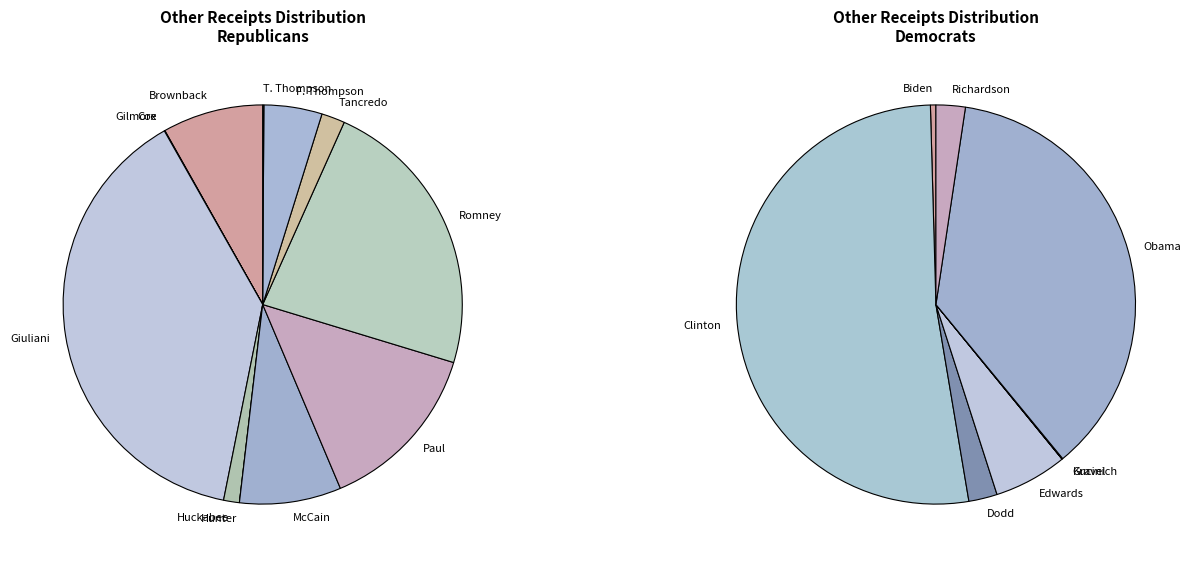

Does any single category account for the majority?

No